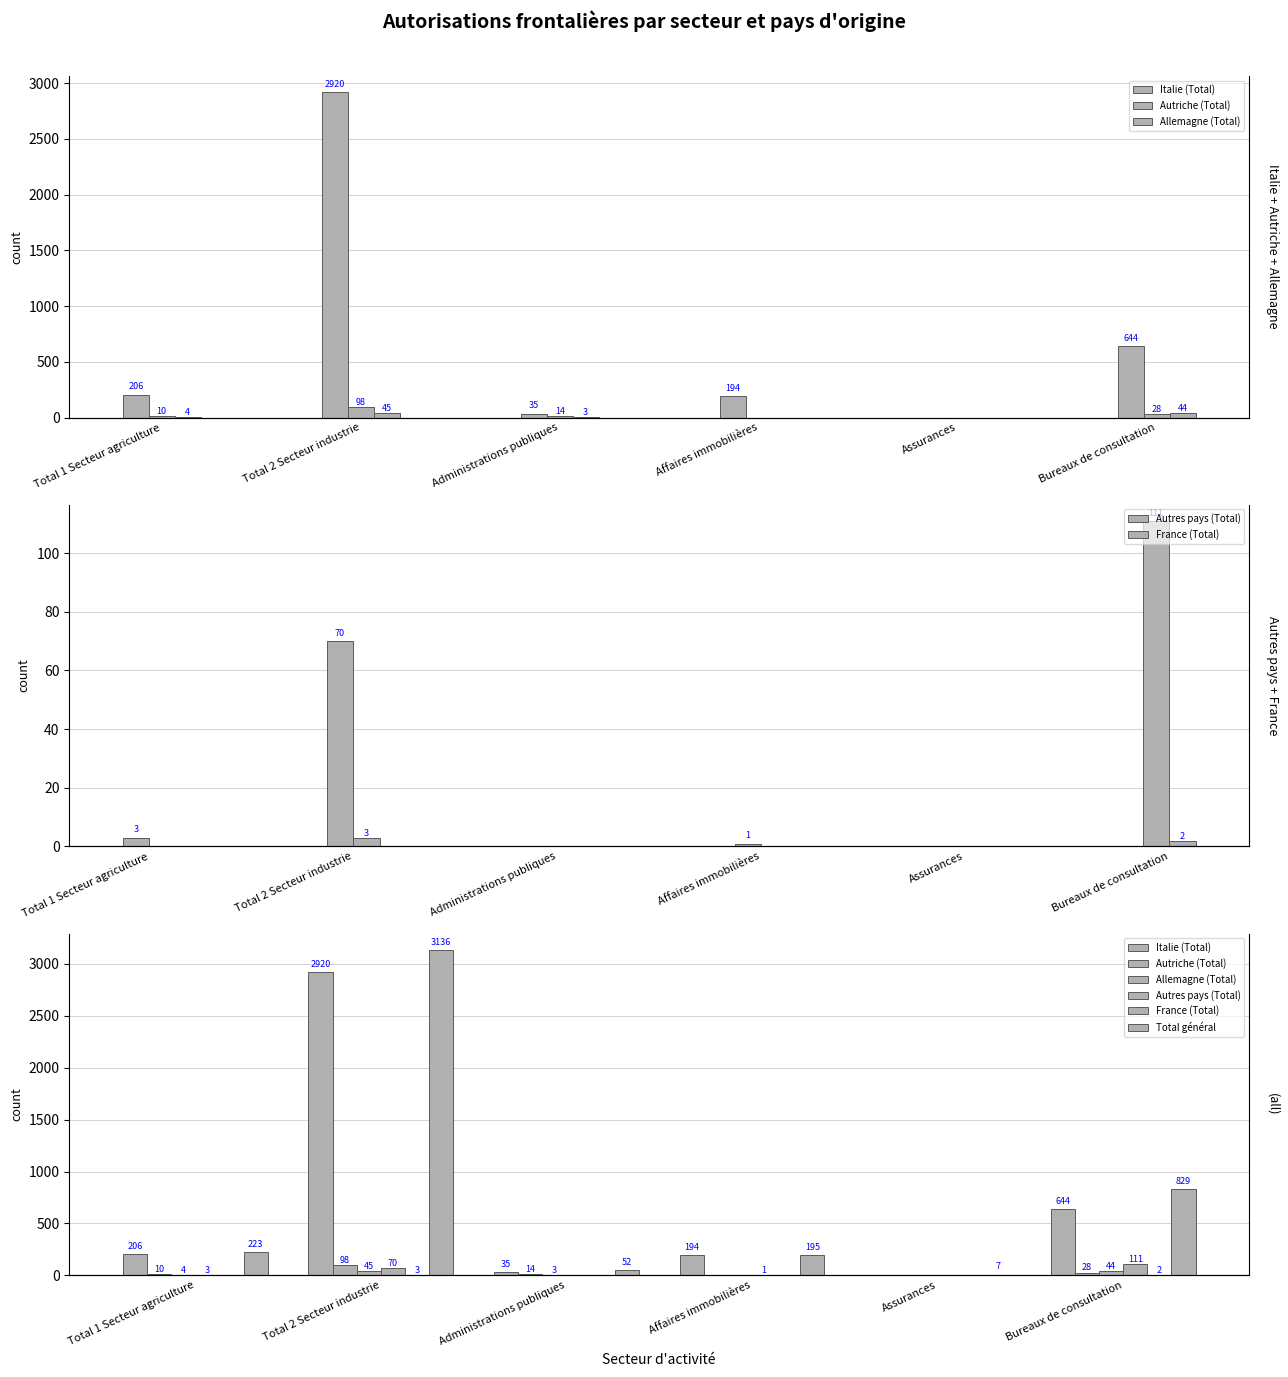

Rank the series by their maximum value, from highest to lowest.

Total général, Italie (Total), Autres pays (Total), Autriche (Total), Allemagne (Total), France (Total)